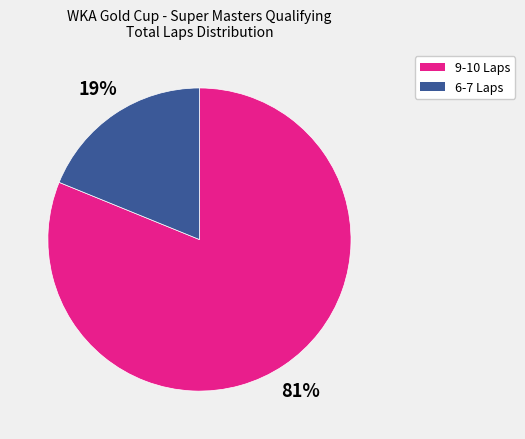

Is there a majority slice in this chart?

Yes